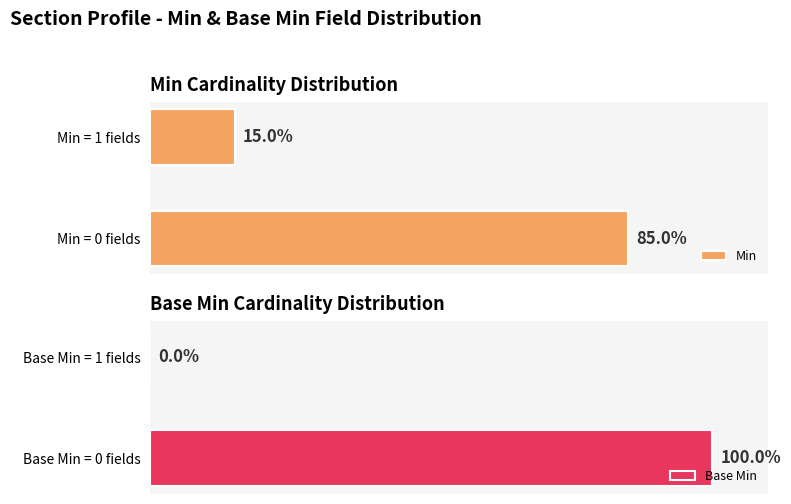

Which category has the lowest value in the Min series?

Min = 1 fields